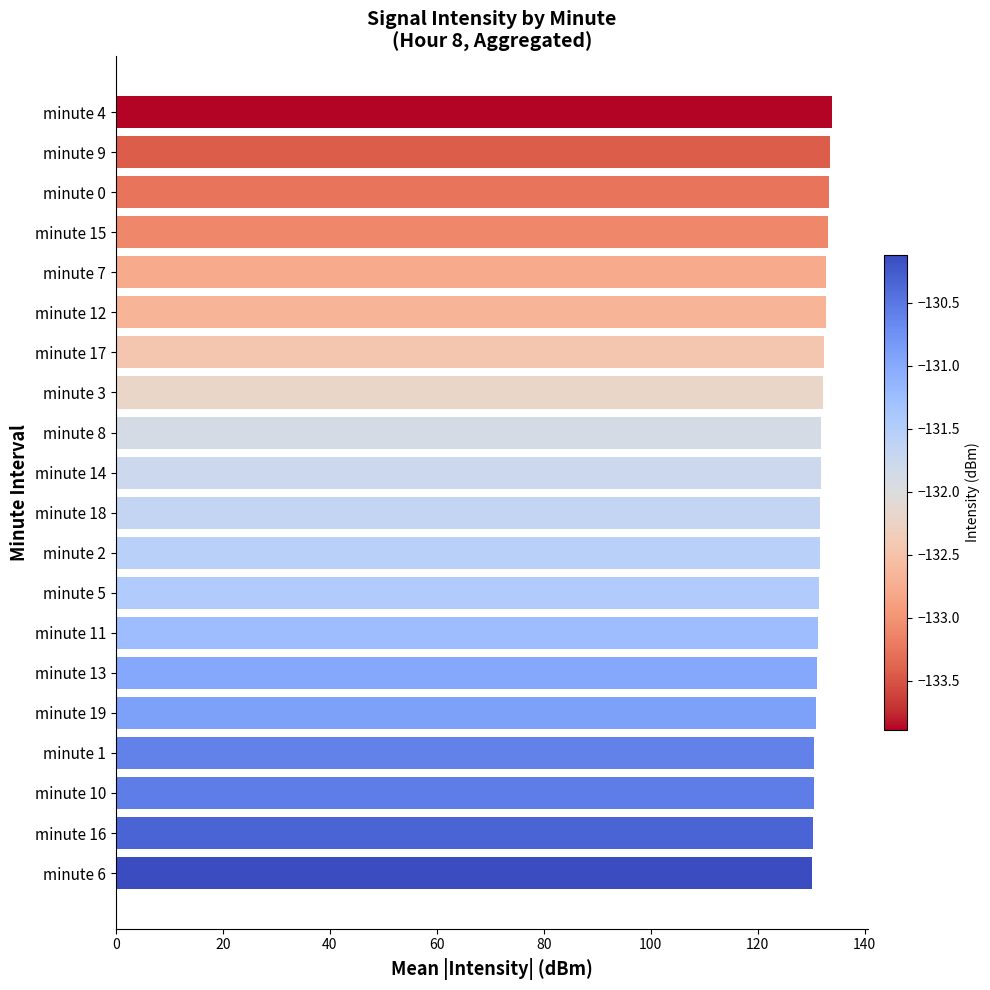

Is it true that the value at minute 8 is 172.6?

False